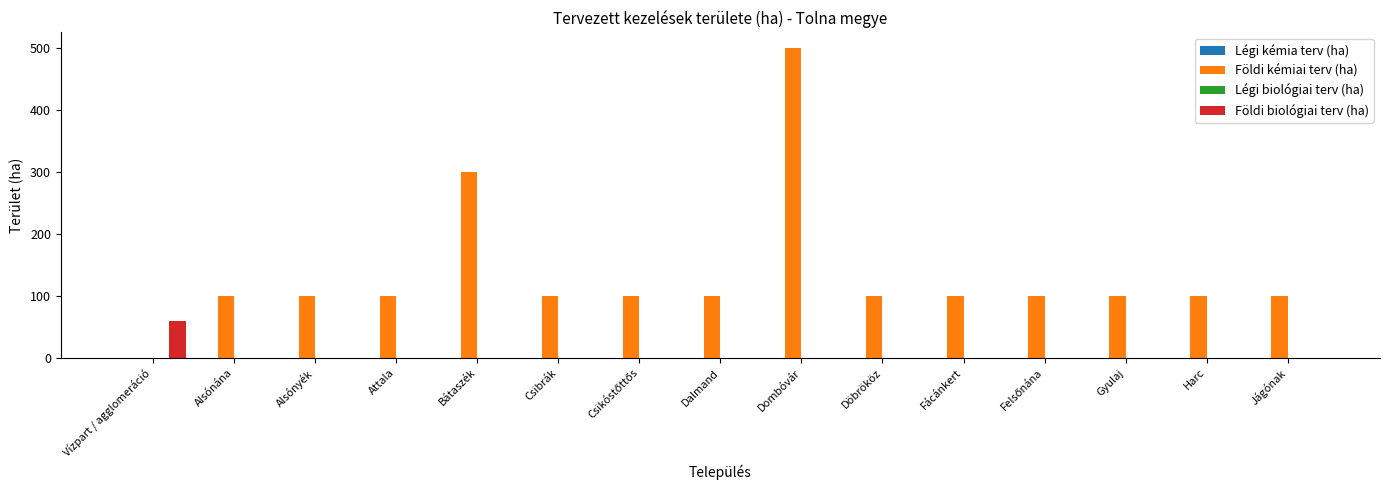

Between Bátaszék and Harc, which series saw the biggest shift?

Földi kémiai terv (ha)